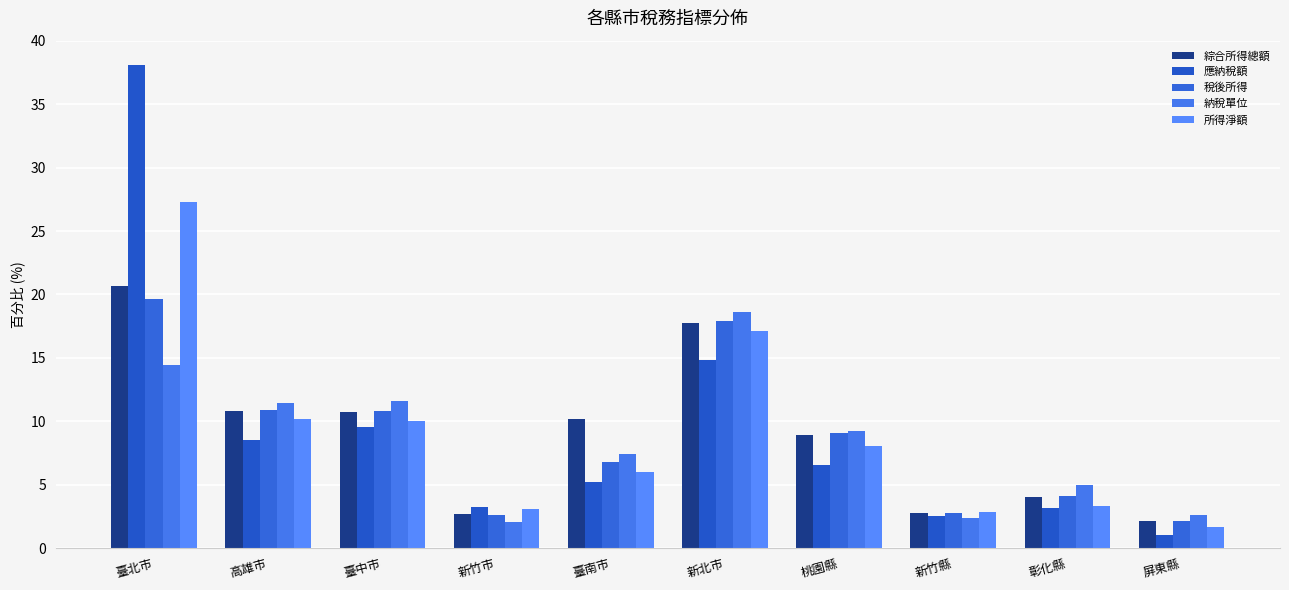

Reading right to left, list all the values displayed in this chart.

綜合所得總額: 2.1	4.1	2.8	8.9	17.8	10.2	2.6	10.8	10.8	20.6
應納稅額: 1.1	3.2	2.5	6.6	14.8	5.2	3.3	9.6	8.5	38.1
稅後所得: 2.2	4.1	2.8	9.0	17.9	6.8	2.6	10.8	10.9	19.6
納稅單位: 2.6	5.0	2.4	9.2	18.6	7.4	2.0	11.6	11.4	14.4
所得淨額: 1.6	3.3	2.8	8.1	17.1	6.0	3.1	10.0	10.2	27.3